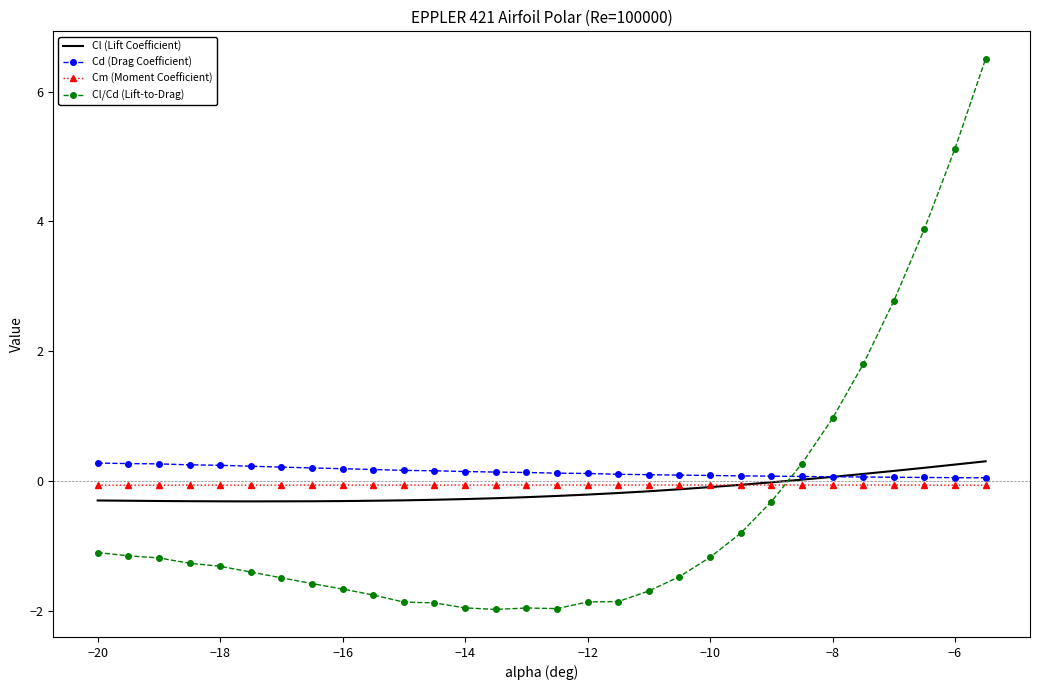

How many Cd (Drag Coefficient) values are between 0 and 1?

30